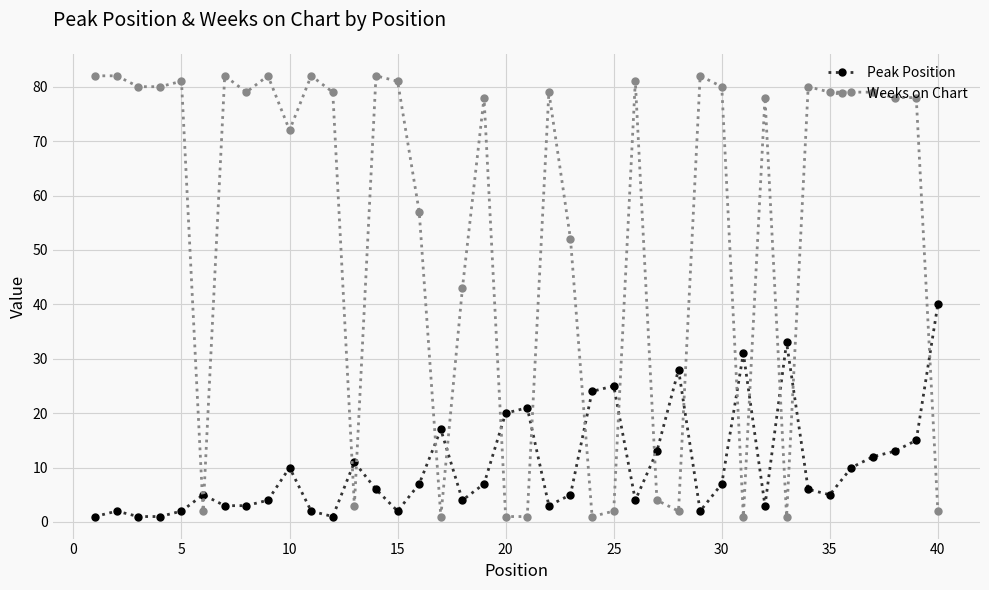

What is the maximum value for Weeks on Chart?

82